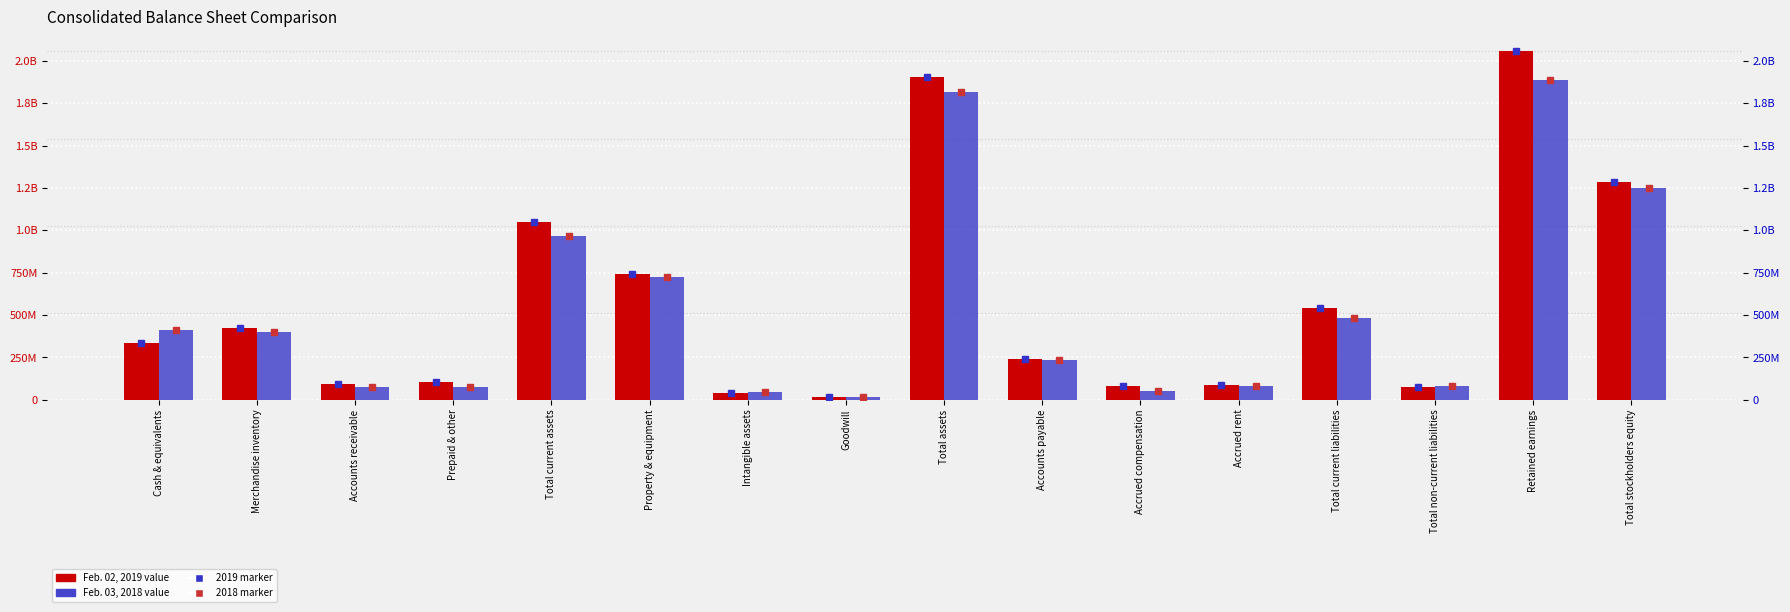

Is it true that Feb. 03, 2018 equals 25072758 at Intangible assets?

False